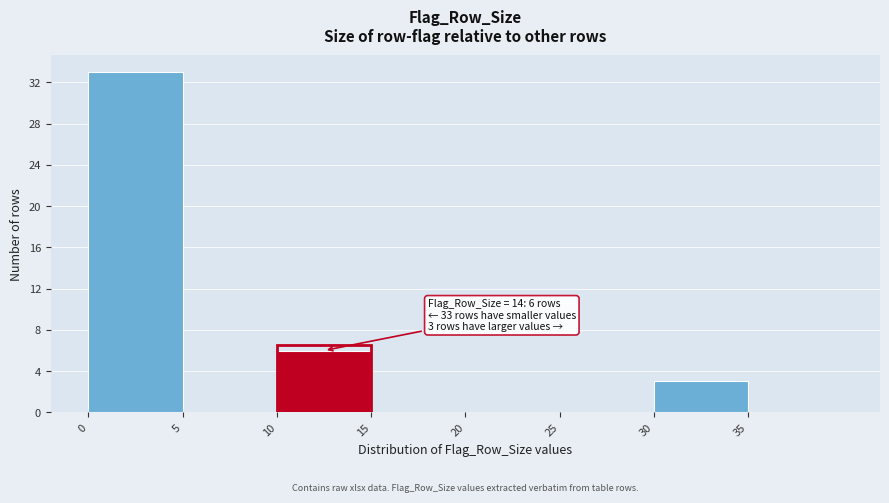

Over which range of the x-axis is the bar tallest?

0 to 5